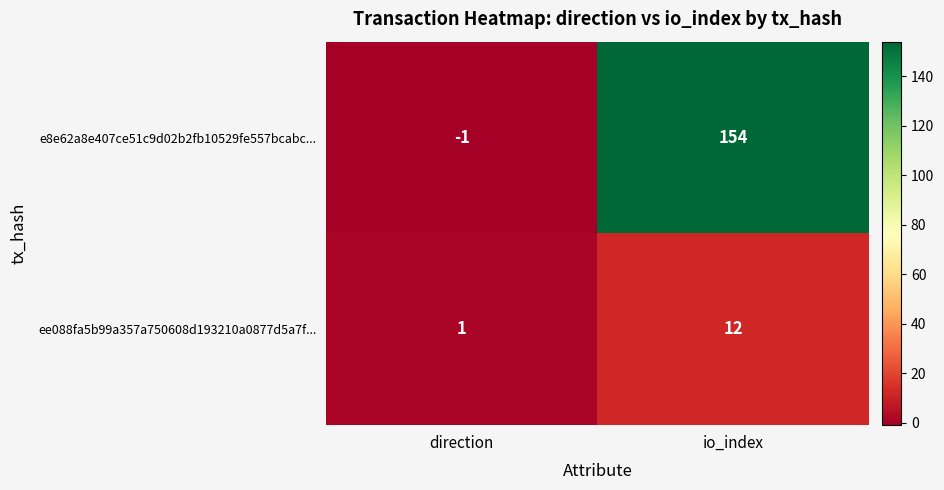

What is the total value across all series at io_index?

166